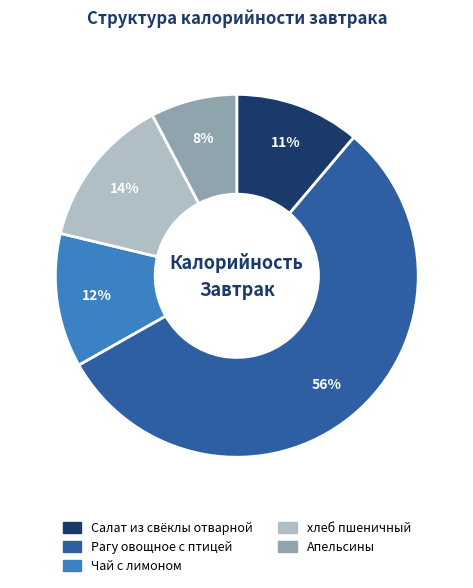

To the nearest percent, what percentage of the pie is Апельсины?

8%